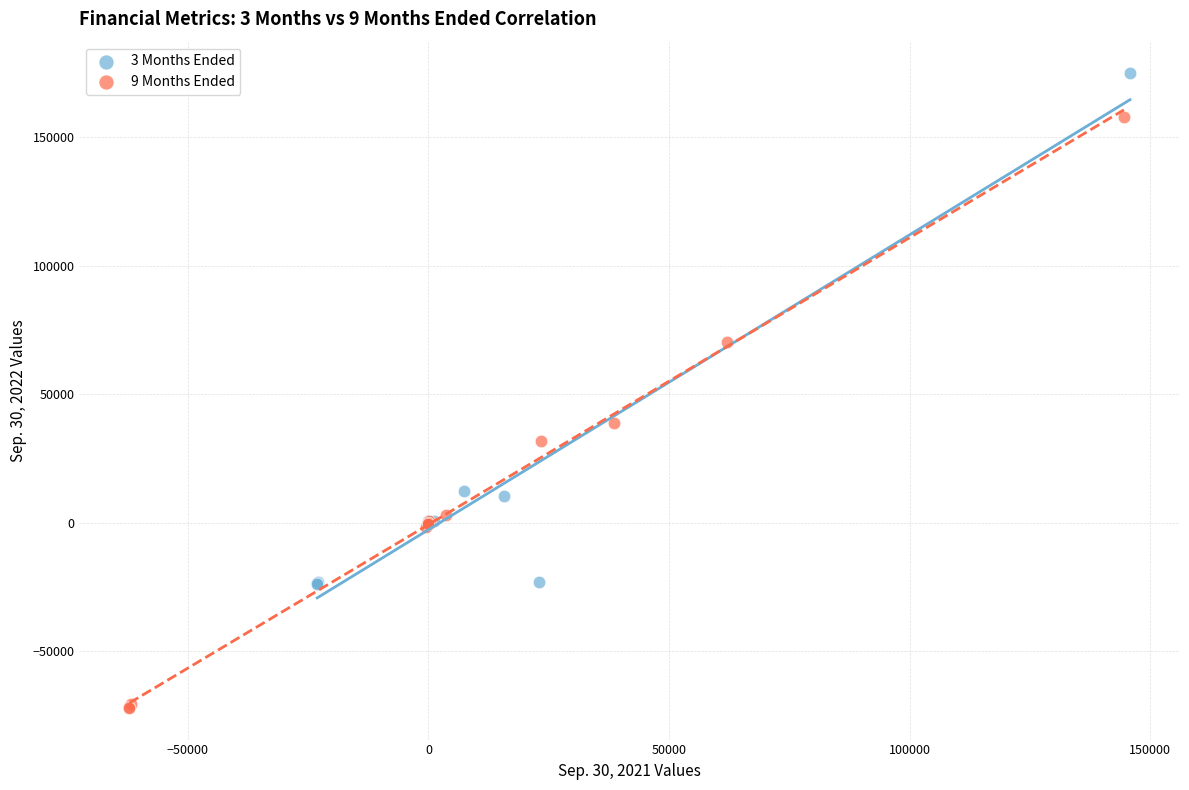

Which series has the widest spread of Y values?

9 Months Ended